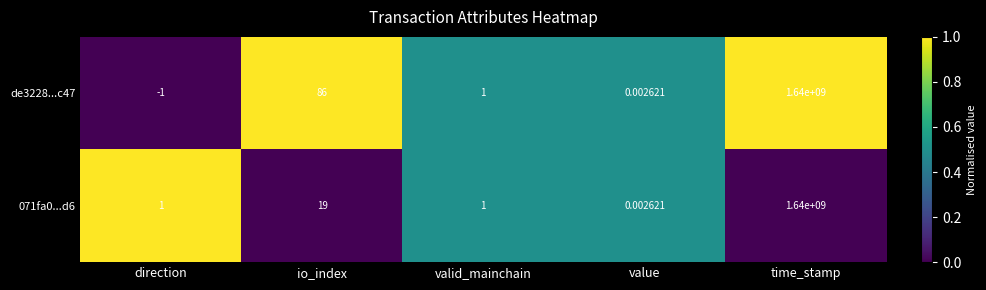

At which category does the chart reach its peak across all series?

time_stamp